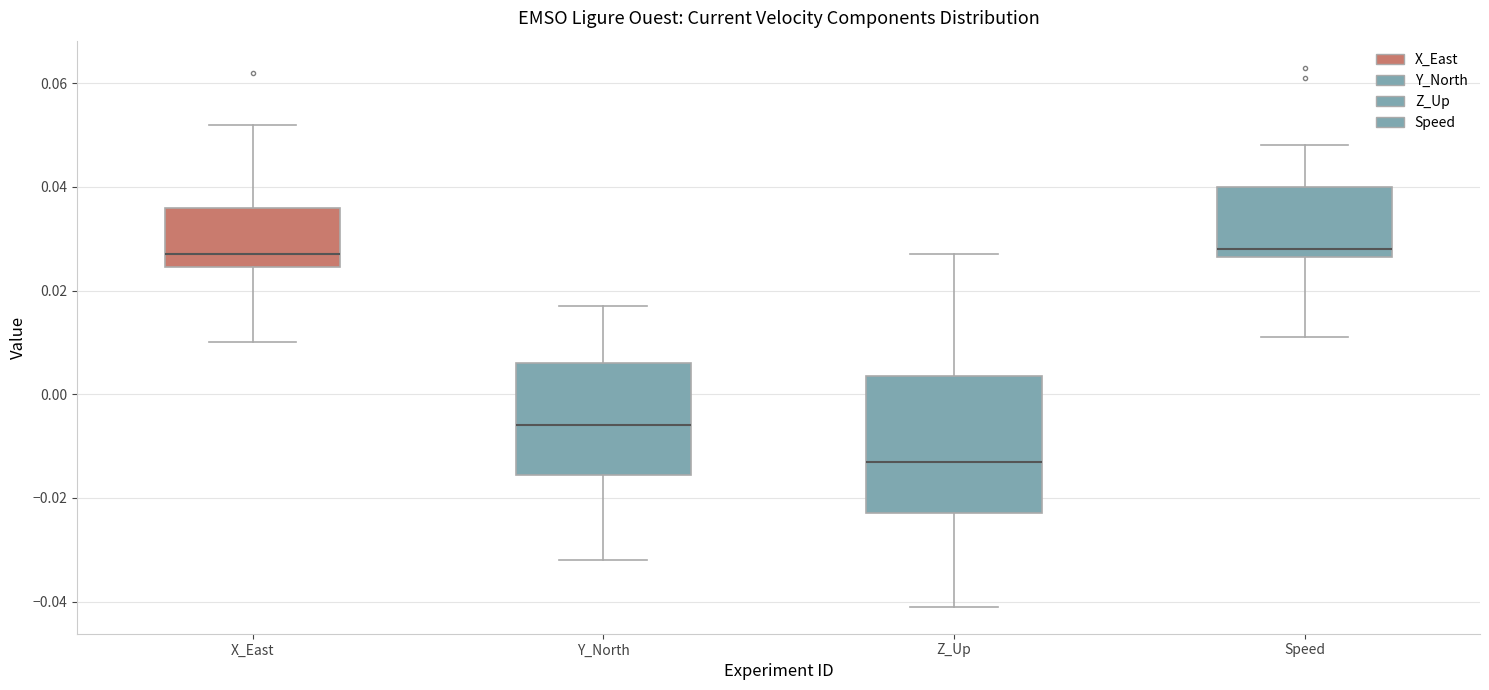

Reading left to right, transcribe this box plot: for each box, give where its median line is, the range the box spans, and where its two whiskers end, as read against the y-axis. The values are not printed on the chart, so give them approximately, as read against the axis.

X_East: median 0.028, box 0.024 to 0.036, whiskers 0.010 to 0.052
Y_North: median -0.006, box -0.016 to 0.006, whiskers -0.032 to 0.018
Z_Up: median -0.012, box -0.022 to 0.004, whiskers -0.040 to 0.028
Speed: median 0.028, box 0.026 to 0.040, whiskers 0.012 to 0.048